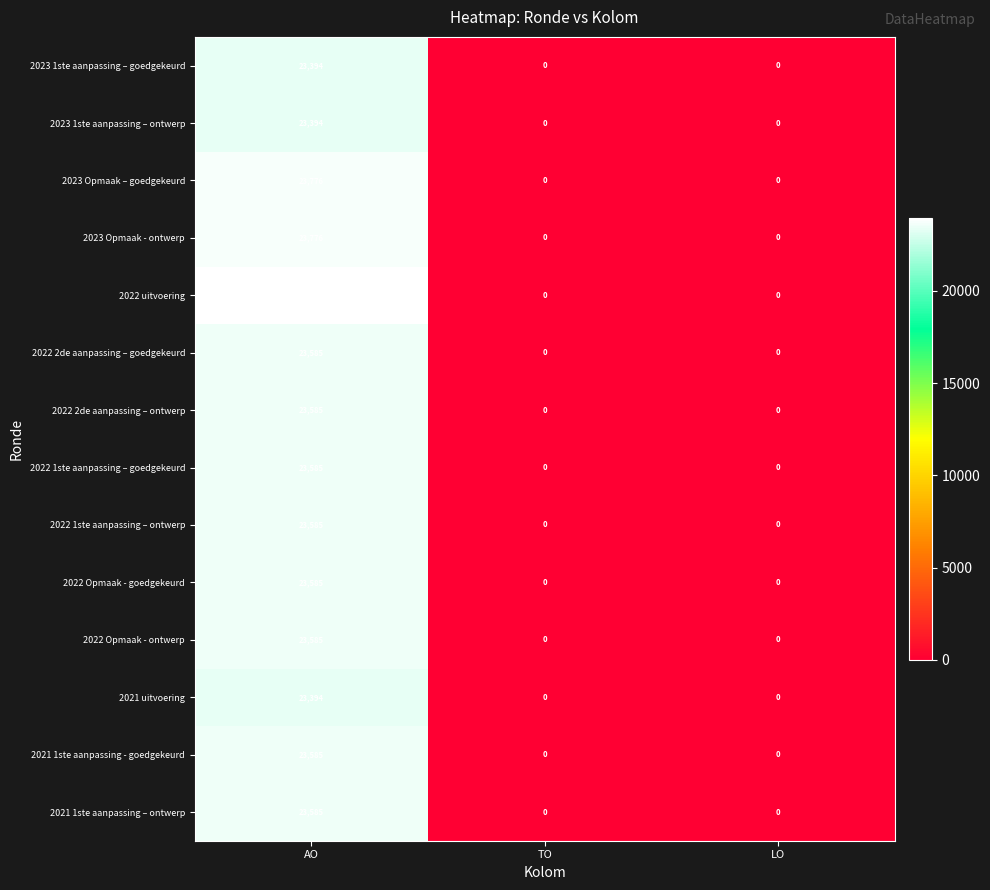

True or false: 2023 Opmaak - ontwerp has a value of 0 at LO.

True